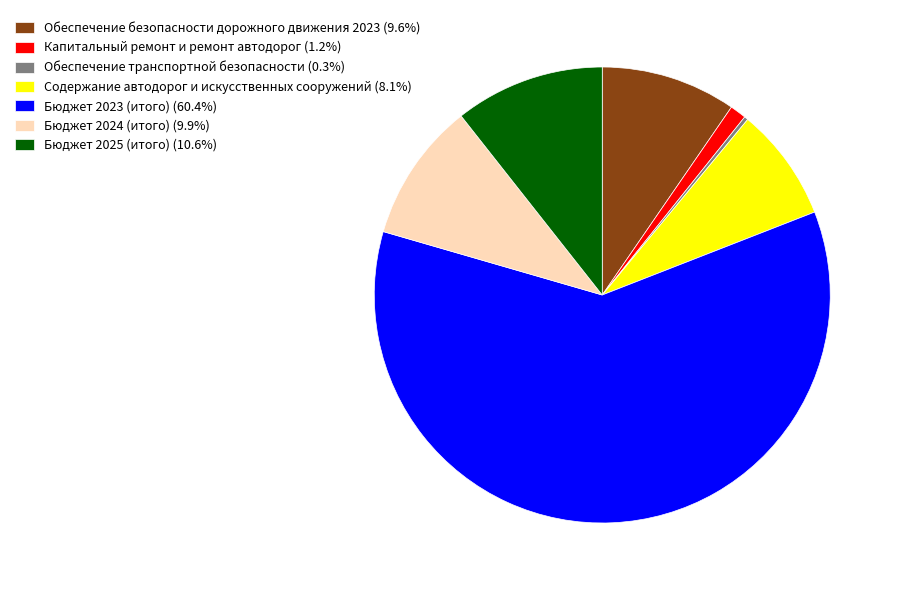

Does any single category account for the majority?

Yes